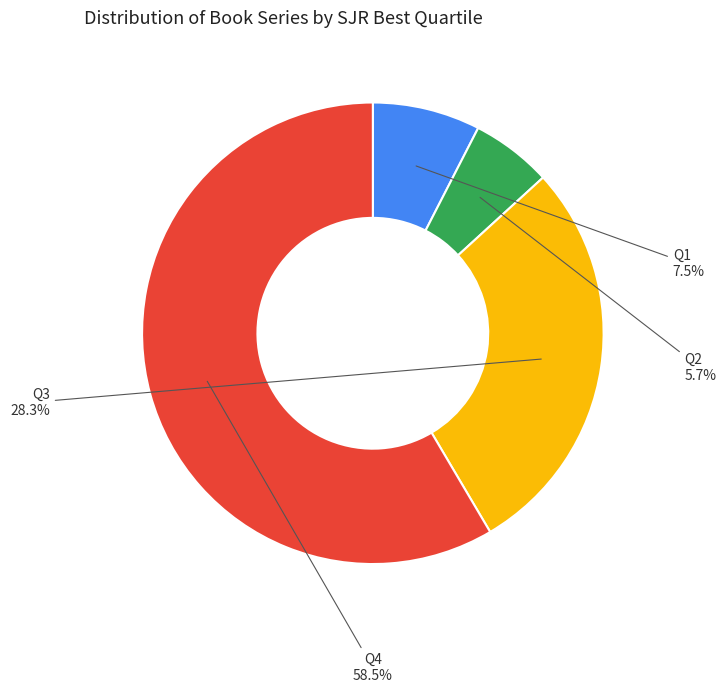

How many slices are in this pie chart?

4